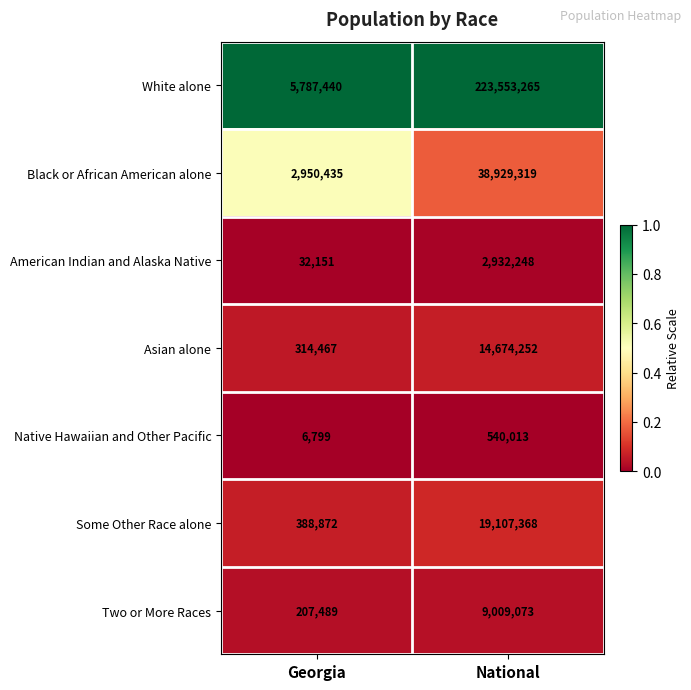

Reading right to left, list all the values displayed in this chart.

White alone: National=223553265	Georgia=5787440
Black or African American alone: National=38929319	Georgia=2950435
American Indian and Alaska Native: National=2932248	Georgia=32151
Asian alone: National=14674252	Georgia=314467
Native Hawaiian and Other Pacific: National=540013	Georgia=6799
Some Other Race alone: National=19107368	Georgia=388872
Two or More Races: National=9009073	Georgia=207489